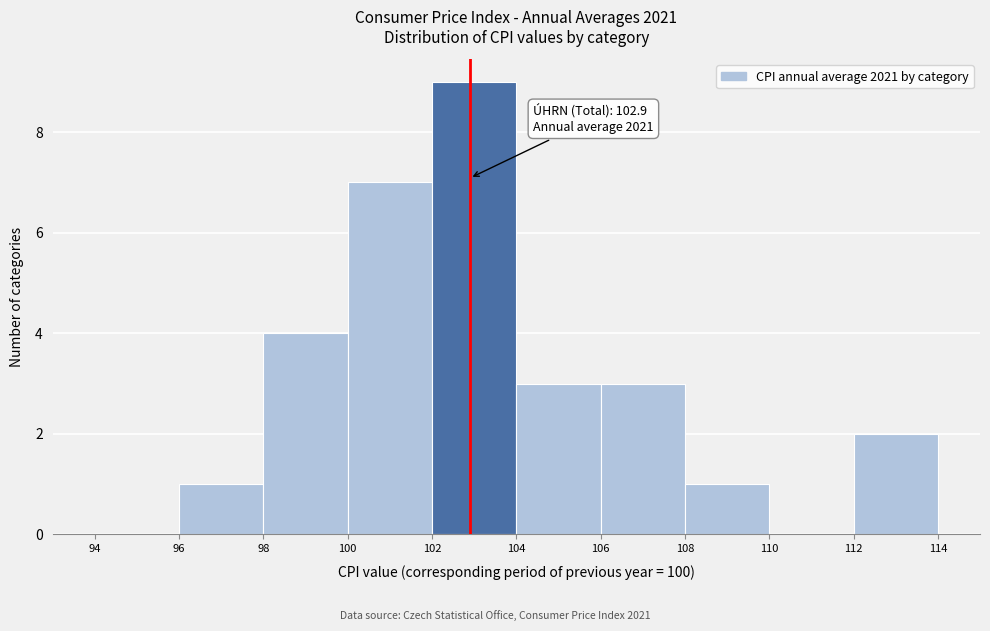

Which range on the x-axis has the tallest bar?

102 to 104